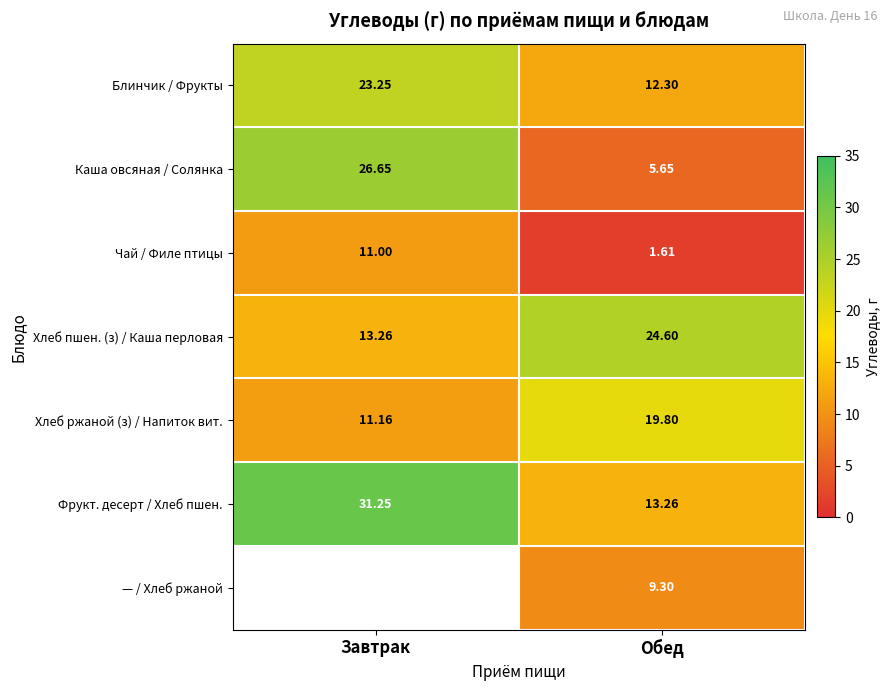

Rank the categories by Каша овсяная / Солянка value from lowest to highest.

Обед, Завтрак